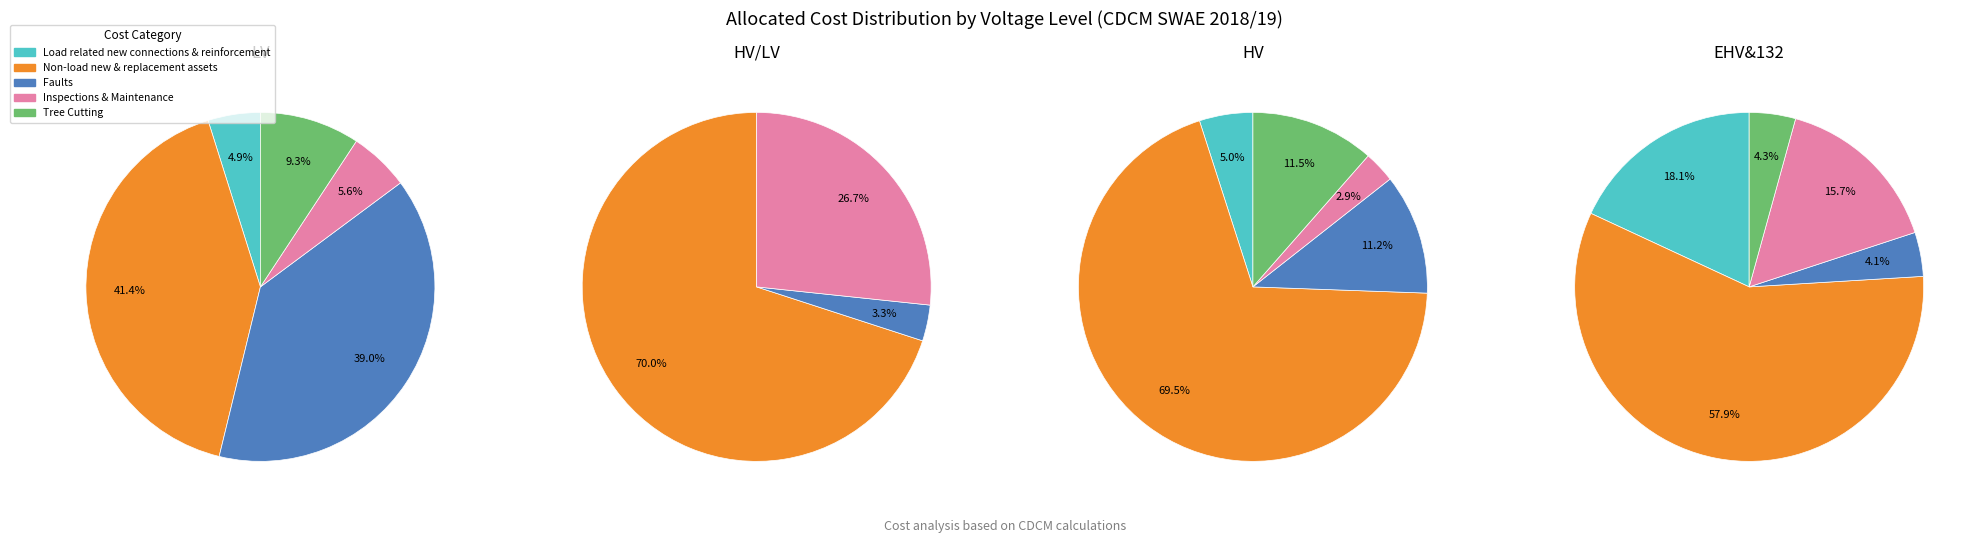

Is there a majority slice in this chart?

Yes